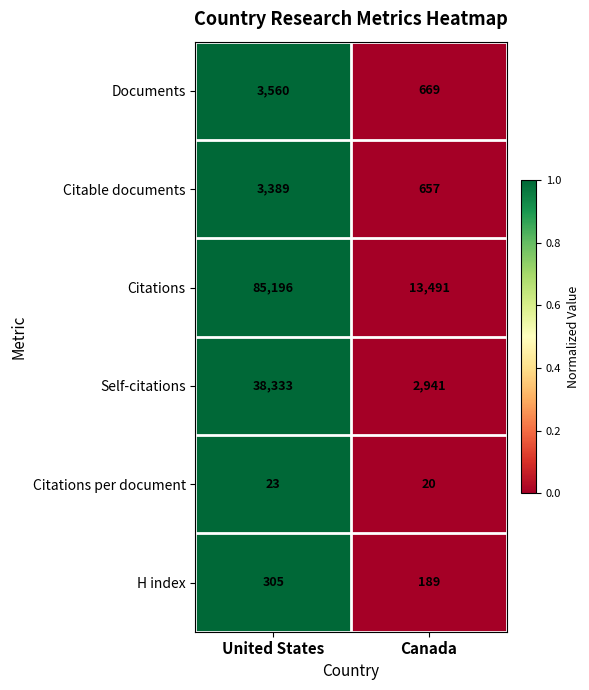

Rank the series by their maximum value, from lowest to highest.

Citations per document, H index, Citable documents, Documents, Self-citations, Citations